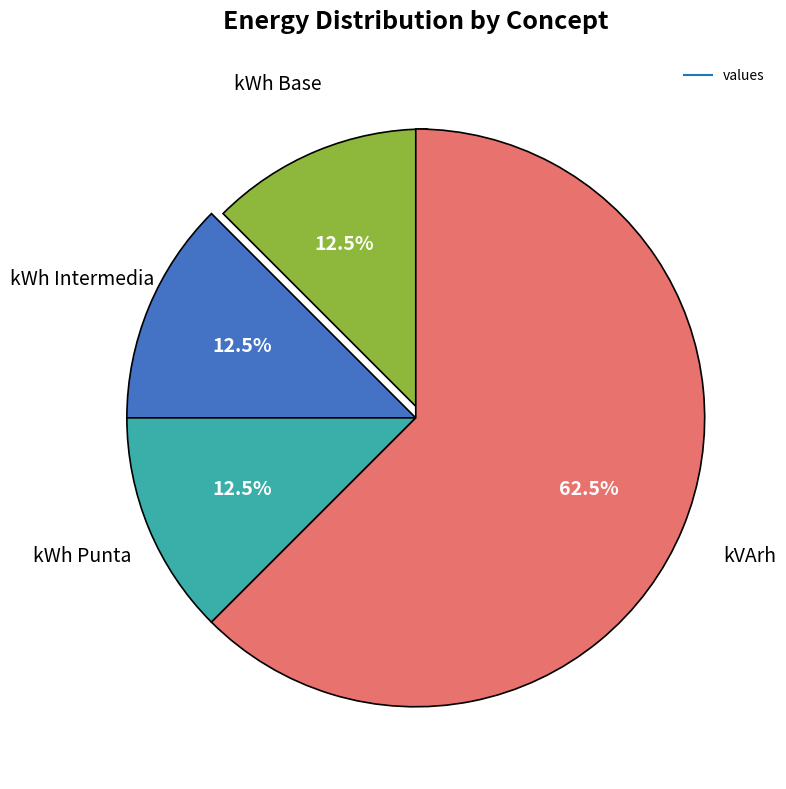

Is there any slice that represents more than half of the pie?

Yes